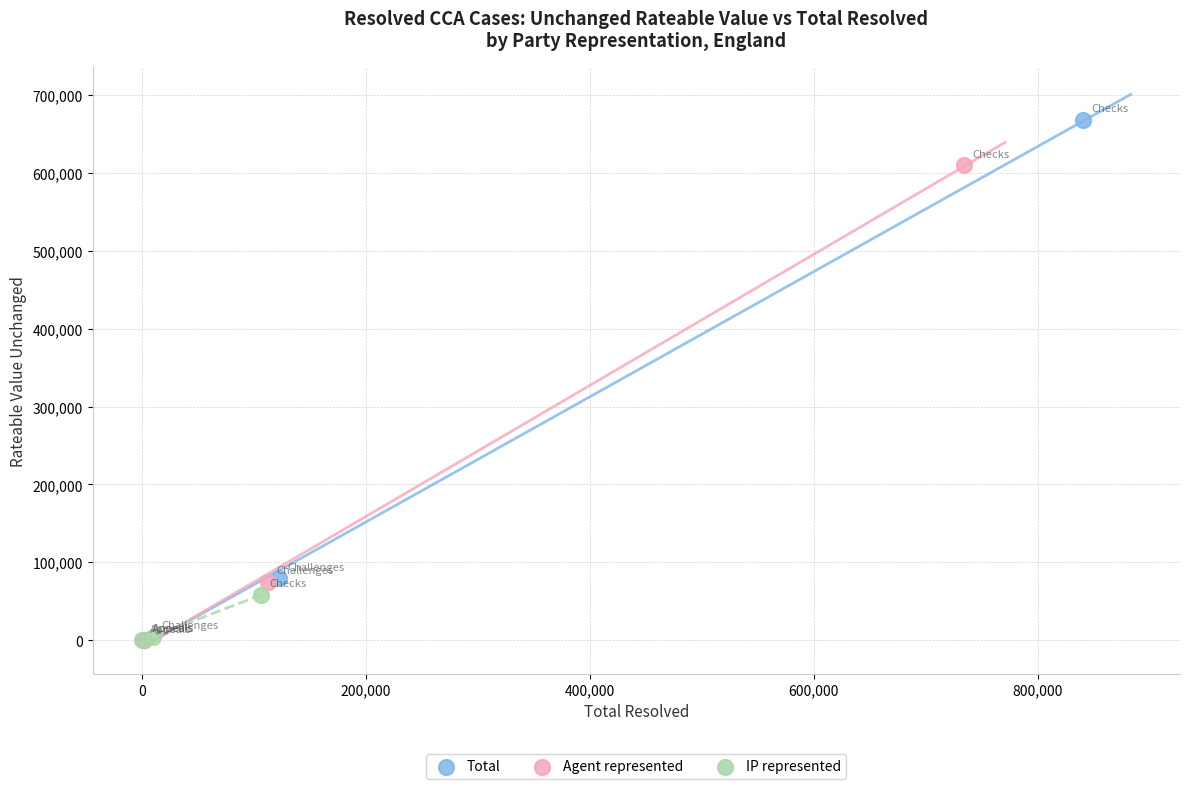

Which series has the largest Y range (max minus min)?

Total